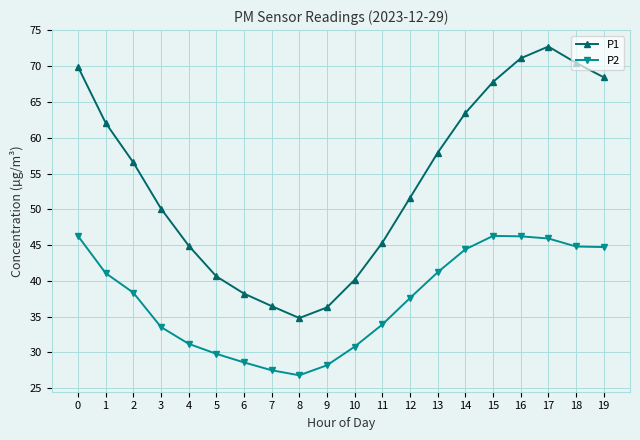

True or false: P1 and P2 cross at least once.

False